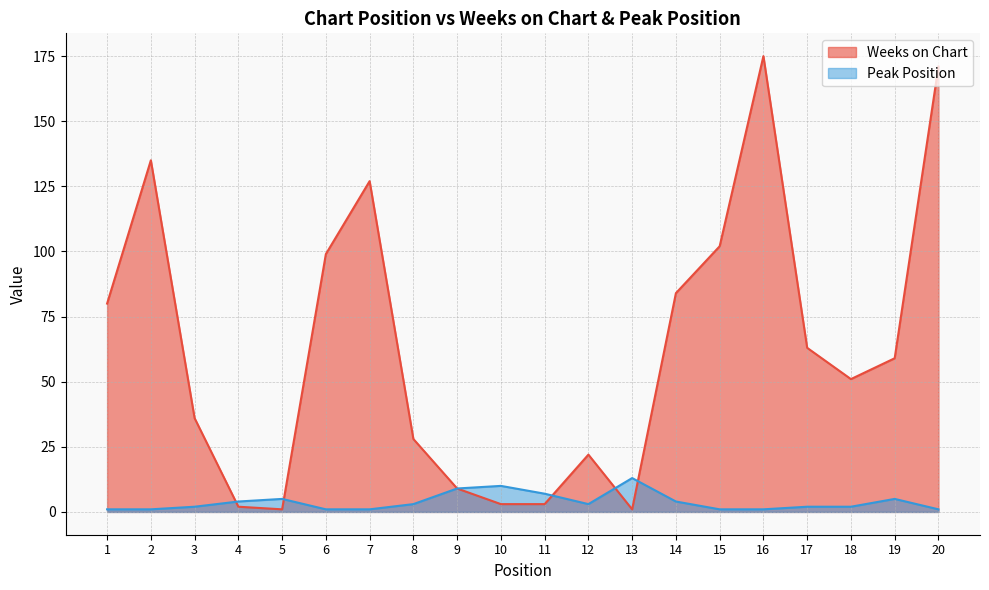

List the series in order of their peak value, highest first.

Weeks on Chart, Peak Position